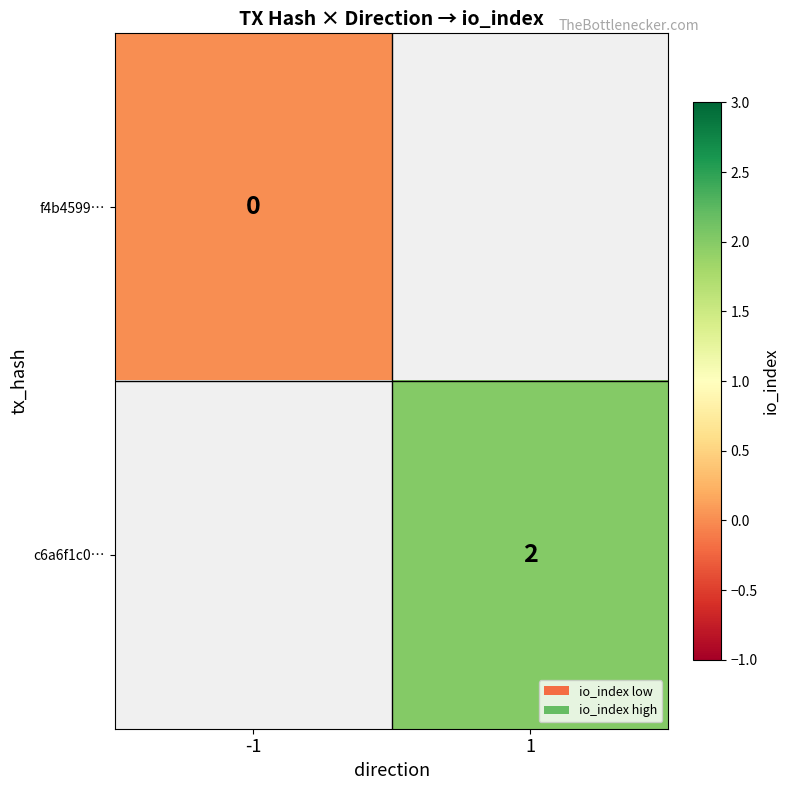

Which category has the lowest value across all series?

-1